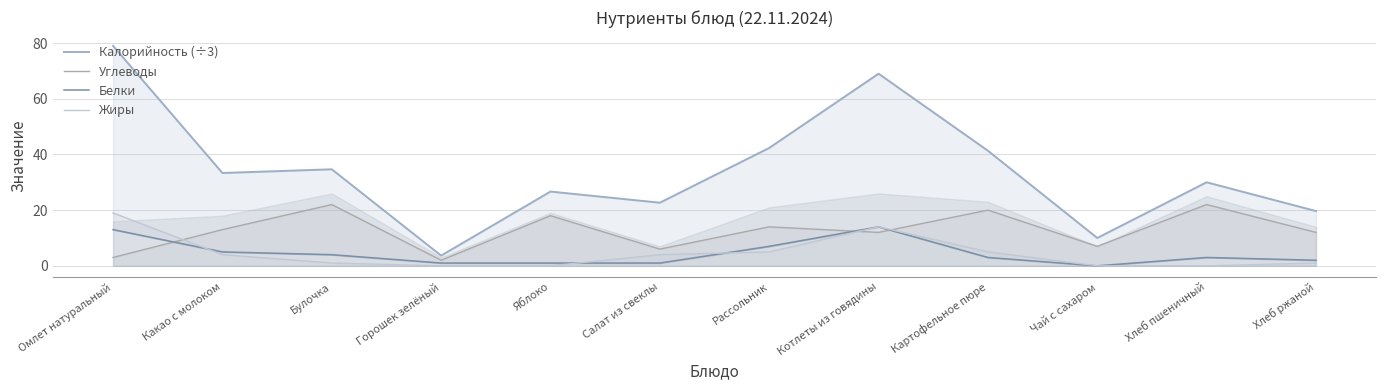

At which category does the chart reach its minimum across all series?

Чай с сахаром